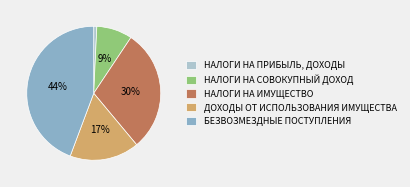

What is the largest slice in the pie chart?

БЕЗВОЗМЕЗДНЫЕ ПОСТУПЛЕНИЯ